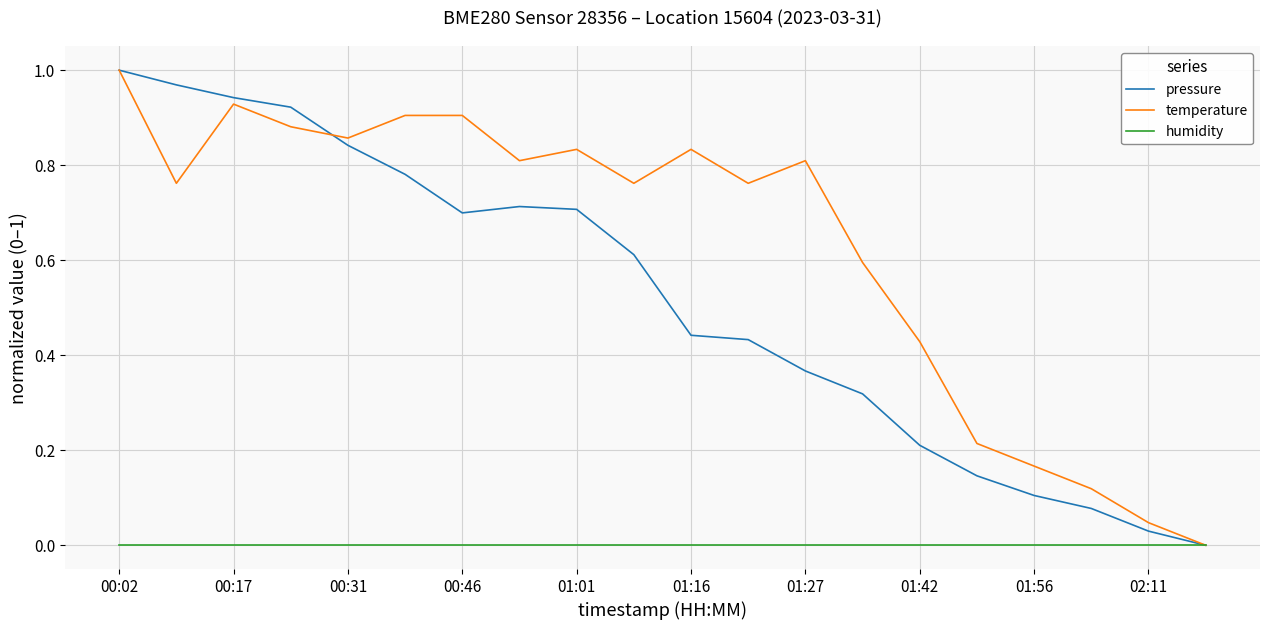

Which series has the largest range (max minus min)?

pressure